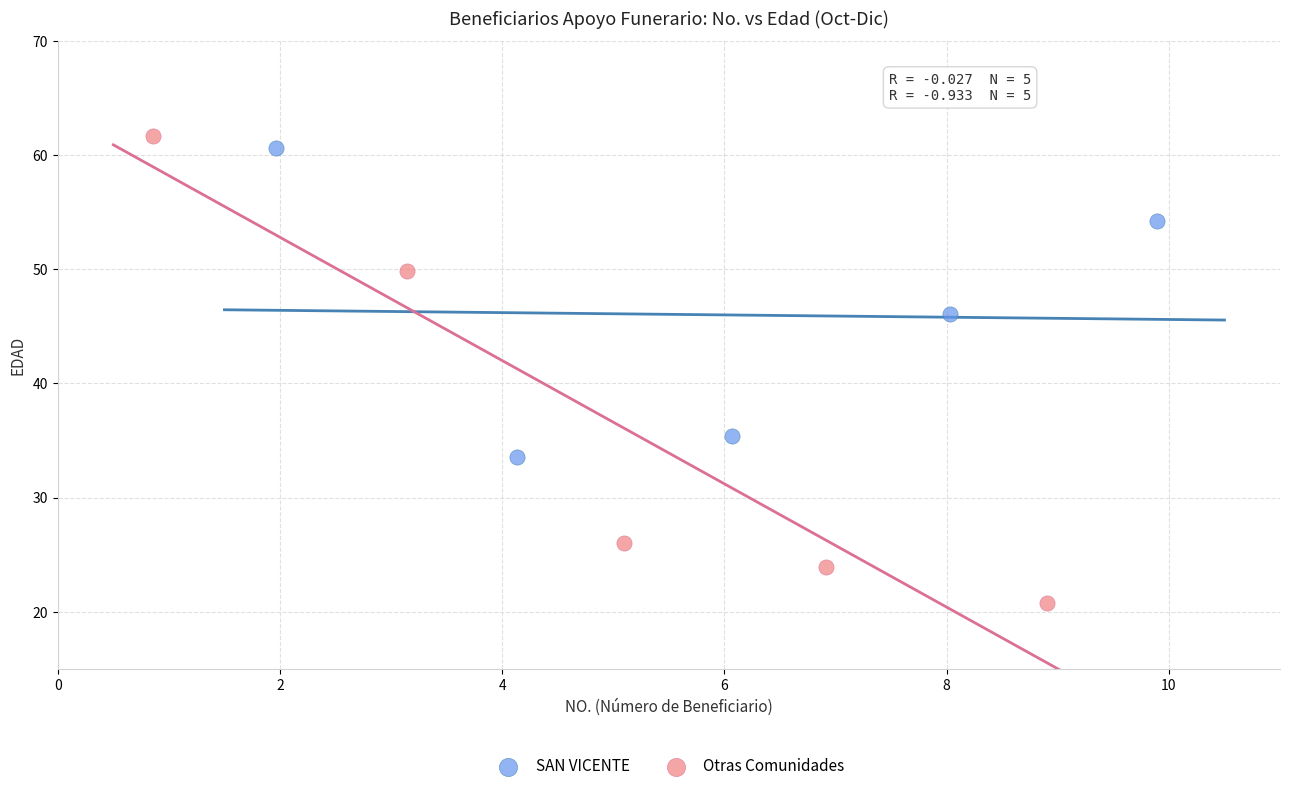

Which series has the largest Y range (max minus min)?

Otras Comunidades